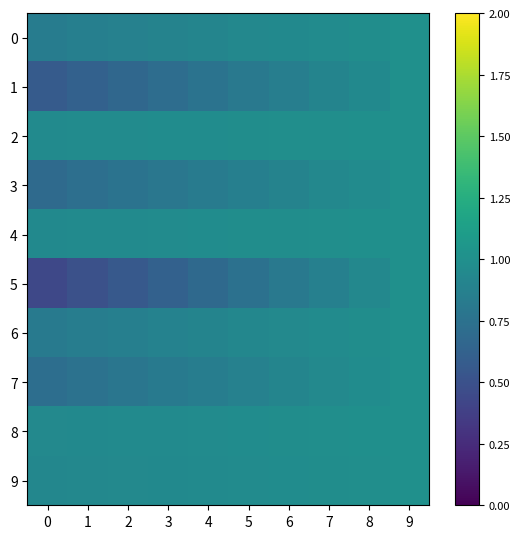

What is the total value across all series at 6?

9.3